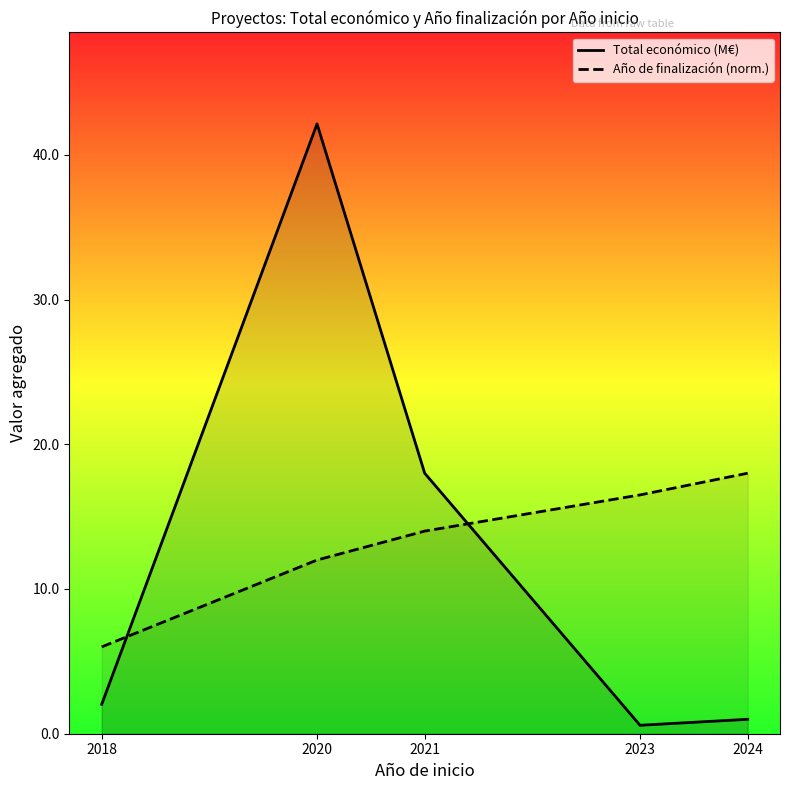

Between which two adjacent categories do Año de finalización (norm.) and Total económico (M€) first intersect?

2018 and 2020